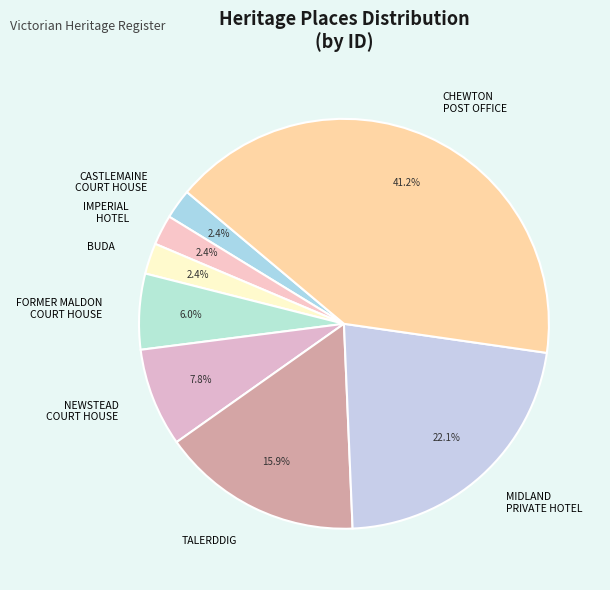

To the nearest percent, what is the average slice percentage?

12%